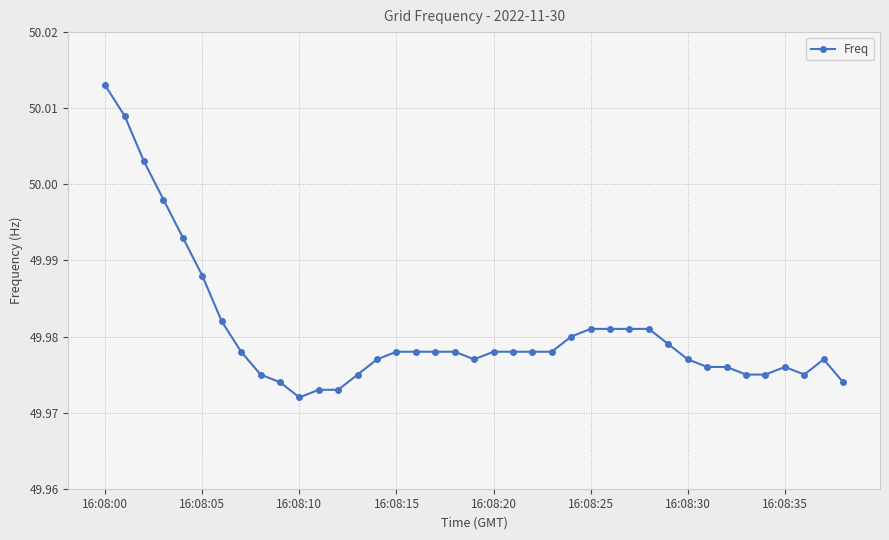

What is the sum of all values?

1949.2